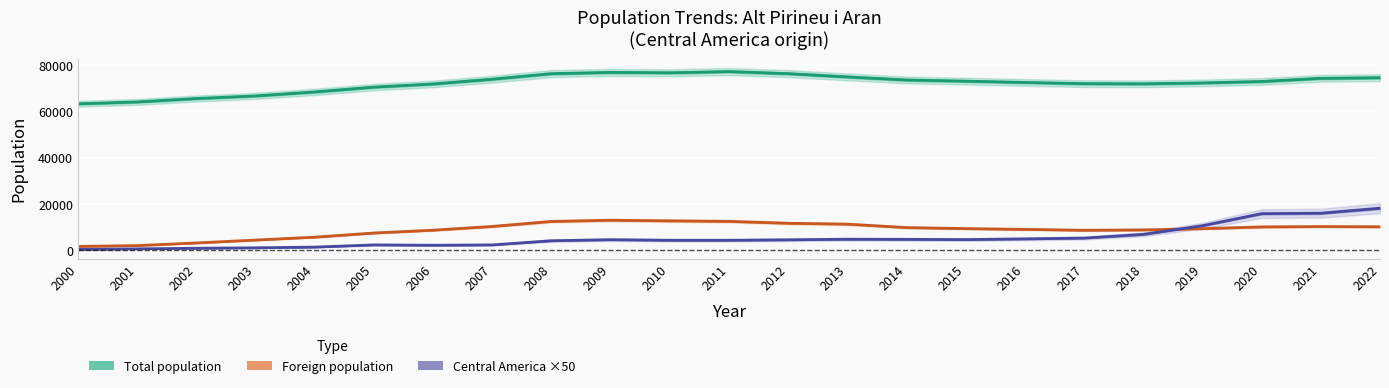

Is it true that Total population equals 15486 at 2009?

False